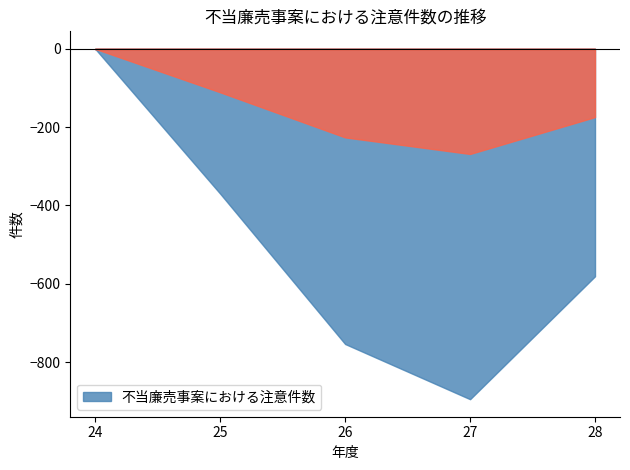

What is the difference between the maximum and minimum values?

895